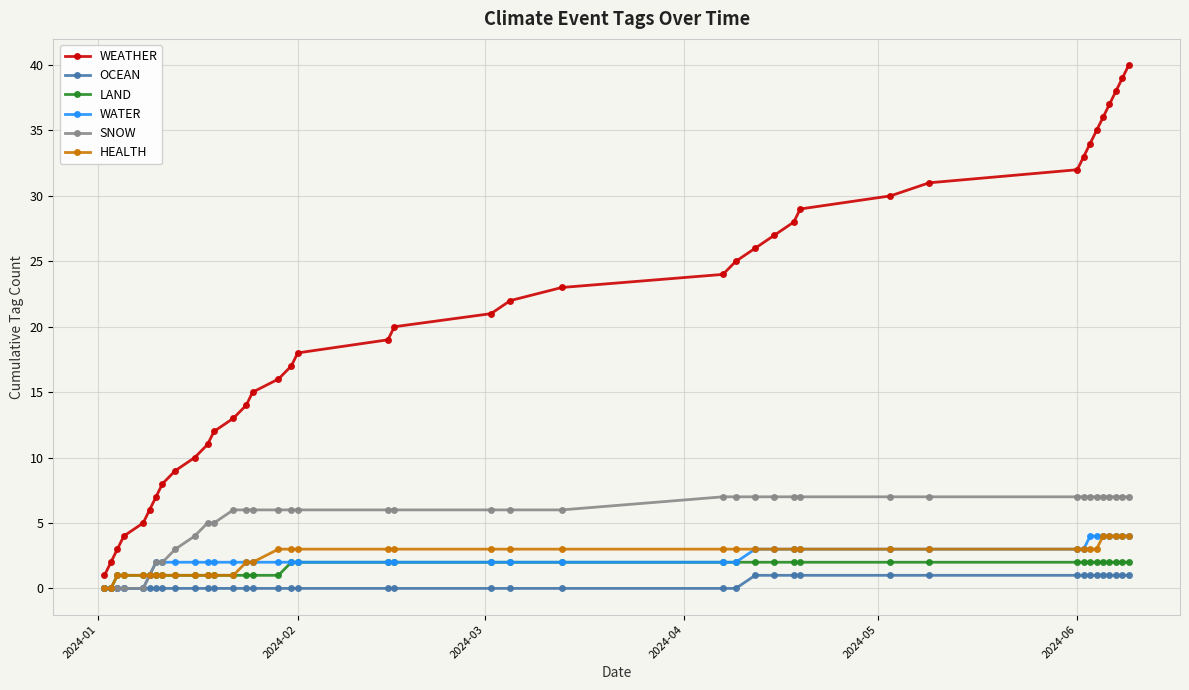

Which series has the widest spread of values?

WEATHER